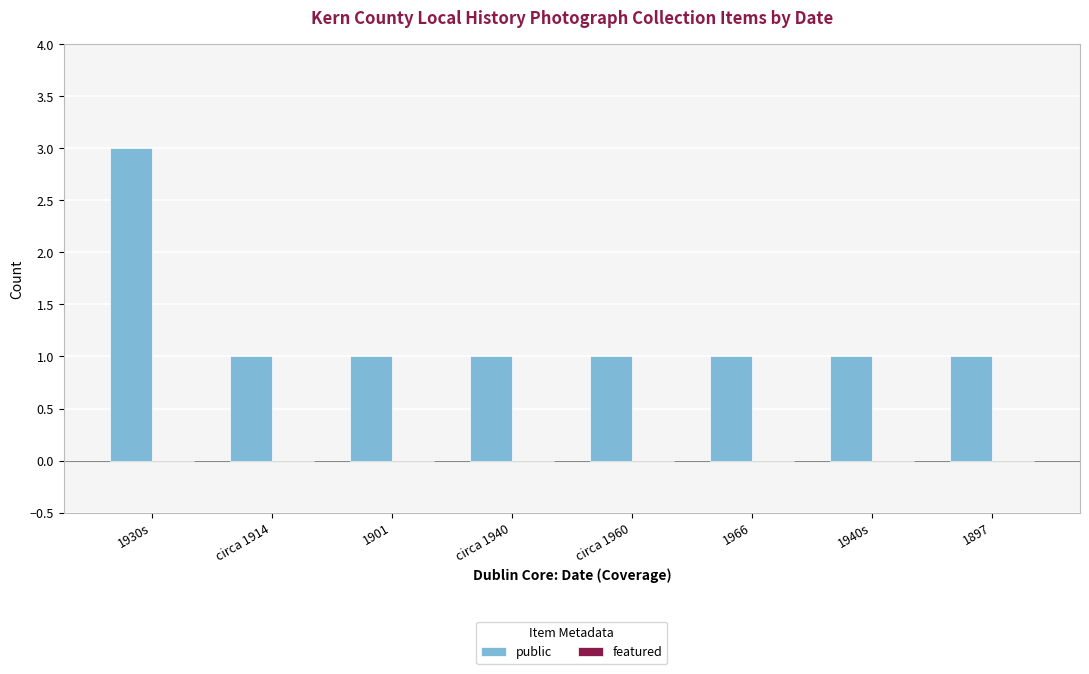

What is the ratio of the value at circa 1914 to the value at 1930s?

0.3